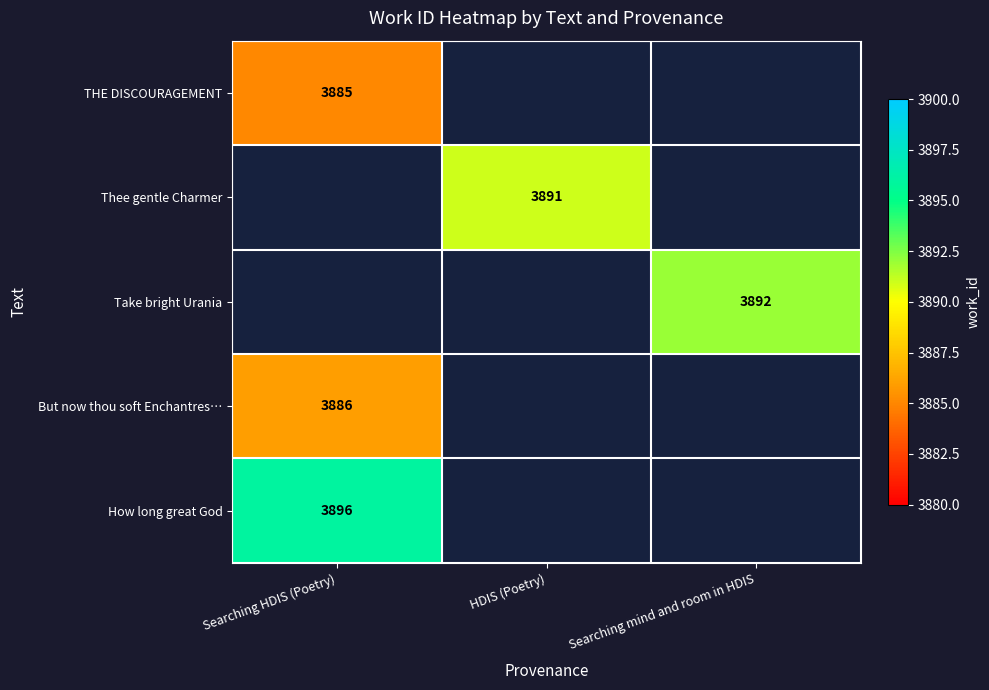

The But now thou soft Enchantres… series shows 3886 at Searching HDIS (Poetry). True or false?

True